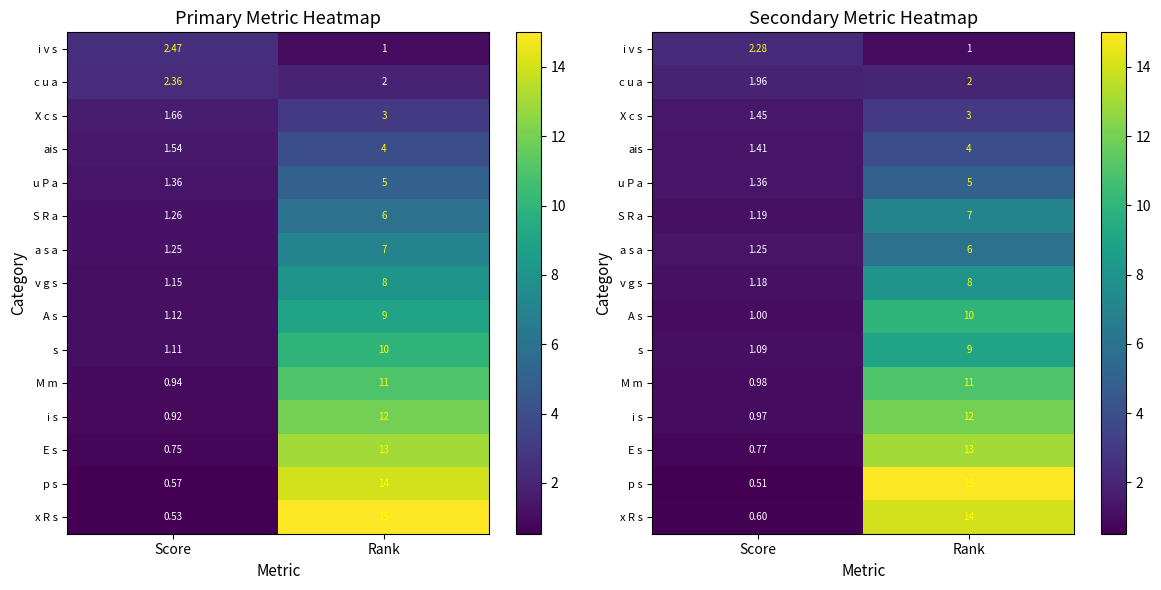

At which label is u P a closest to 3?

Score